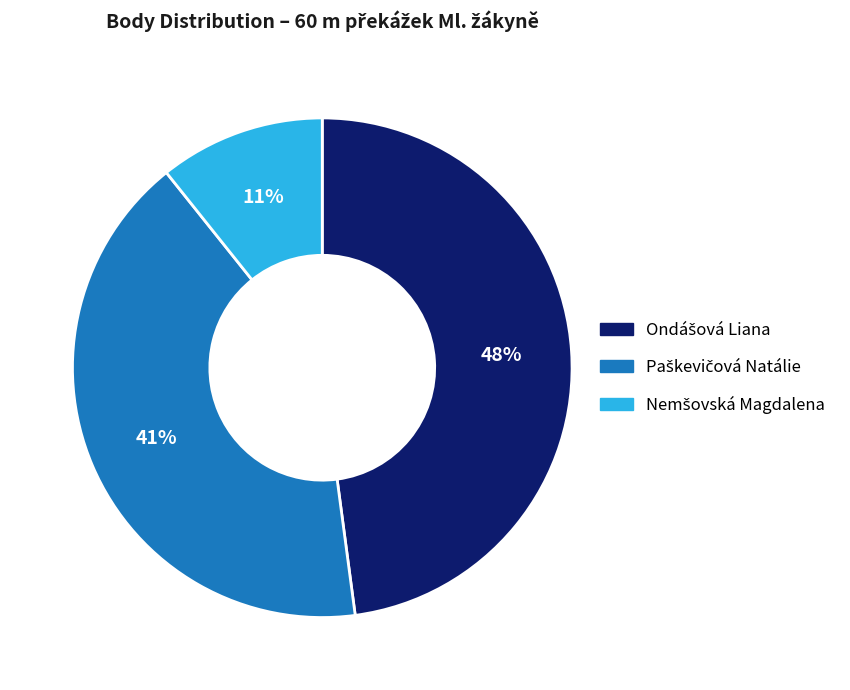

To the nearest percent, what is the difference between the largest and smallest slice percentages?

37%